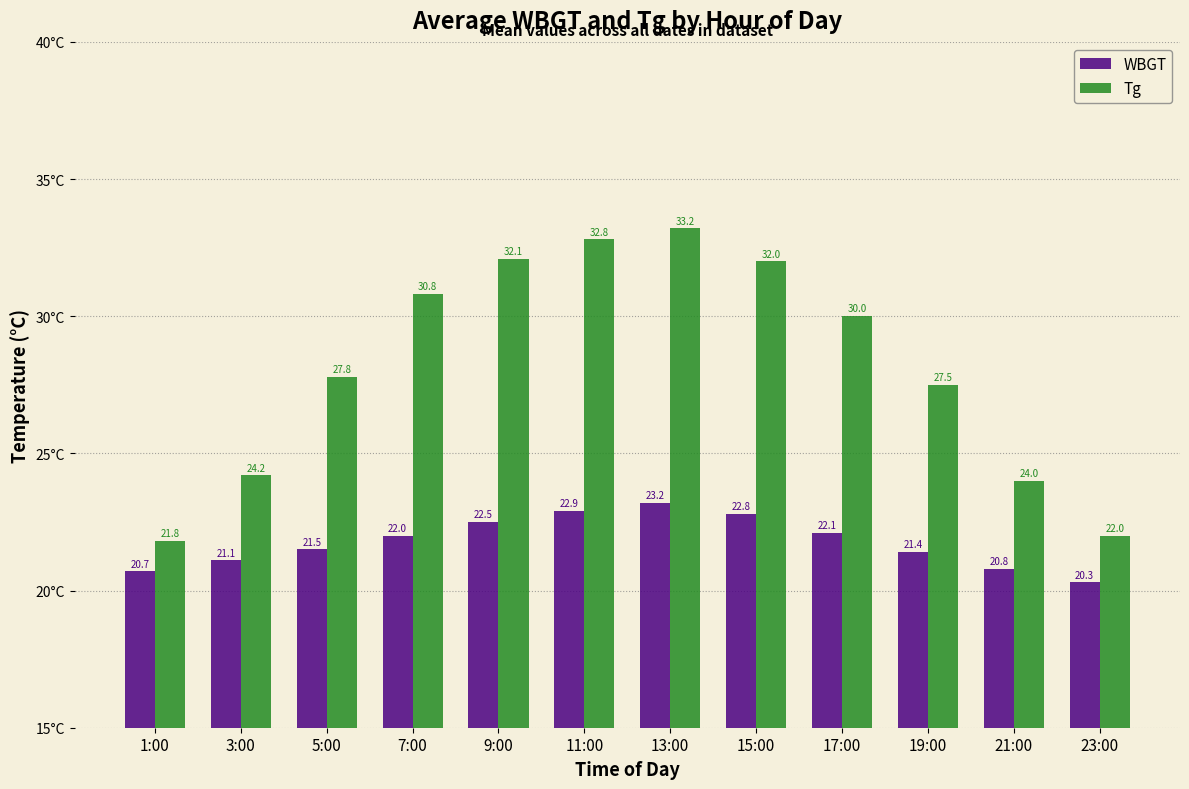

What value does the WBGT series have at 3:00?

21.1